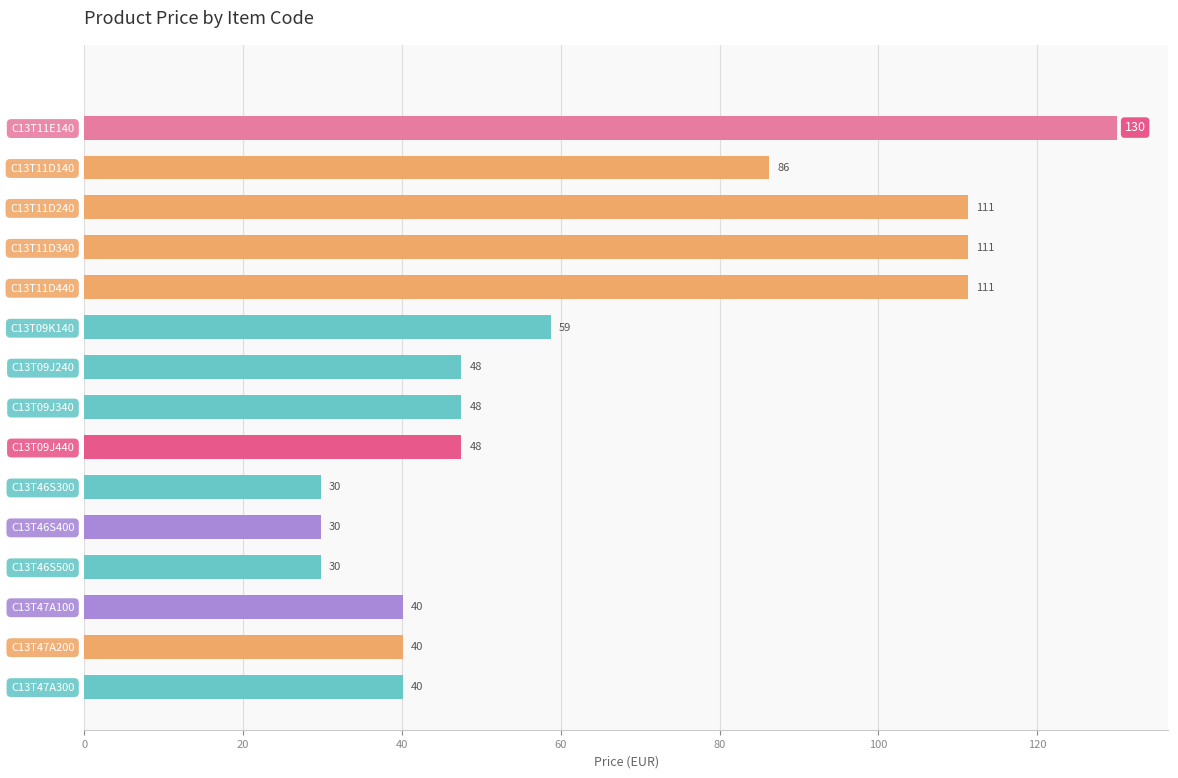

How many distinct data groups are displayed?

1